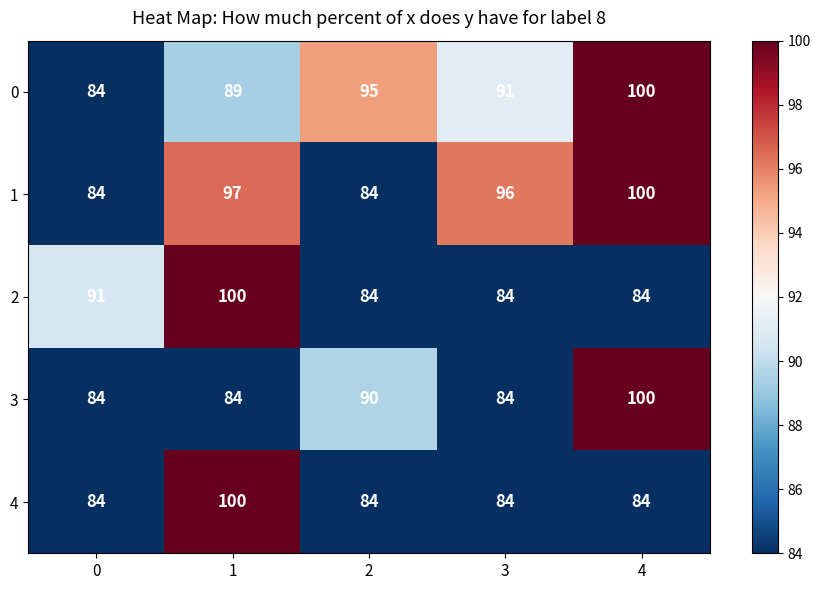

Reading left to right, extract all data points from this chart.

0: 0=84	1=89	2=95	3=91	4=100
1: 0=84	1=97	2=84	3=96	4=100
2: 0=91	1=100	2=84	3=84	4=84
3: 0=84	1=84	2=90	3=84	4=100
4: 0=84	1=100	2=84	3=84	4=84